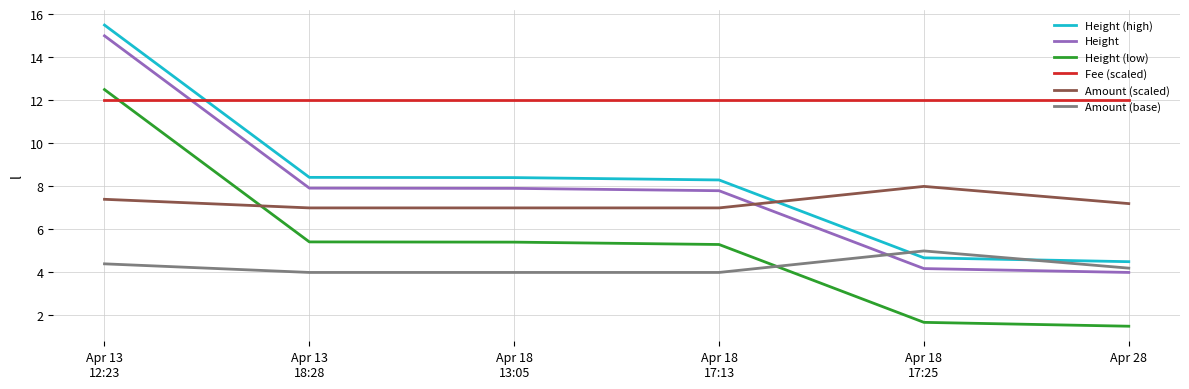

How many times do Height (low) and Fee (scaled) cross each other?

1